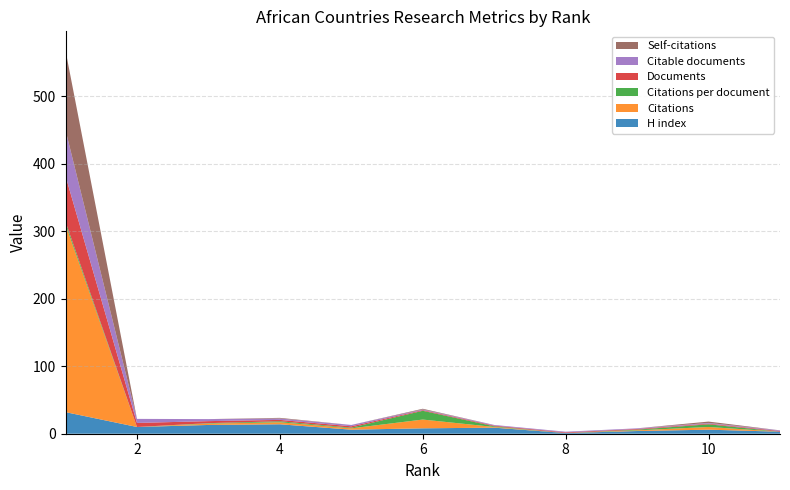

Reading left to right, transcribe all the data shown in this chart.

H index: 1=32.0	2=10.0	3=13.0	4=14.0	5=6.0	6=8.0	7=9.0	8=1.0	9=4.0	10=6.0	11=3.0
Citations: 1=278.0	2=0.0	3=2.0	4=3.0	5=2.0	6=13.0	7=1.0	8=0.0	9=1.0	10=4.0	11=0.0
Citations per document: 1=4.1	2=0.0	3=0.7	4=1.5	5=1.0	6=13.0	7=1.0	8=0.0	9=1.0	10=4.0	11=0.0
Documents: 1=68.0	2=6.0	3=3.0	4=2.0	5=2.0	6=1.0	7=1.0	8=1.0	9=1.0	10=1.0	11=1.0
Citable documents: 1=68.0	2=6.0	3=3.0	4=2.0	5=2.0	6=1.0	7=1.0	8=1.0	9=1.0	10=1.0	11=1.0
Self-citations: 1=118.0	2=0.0	3=0.0	4=1.0	5=0.0	6=1.0	7=0.0	8=0.0	9=0.0	10=2.0	11=0.0